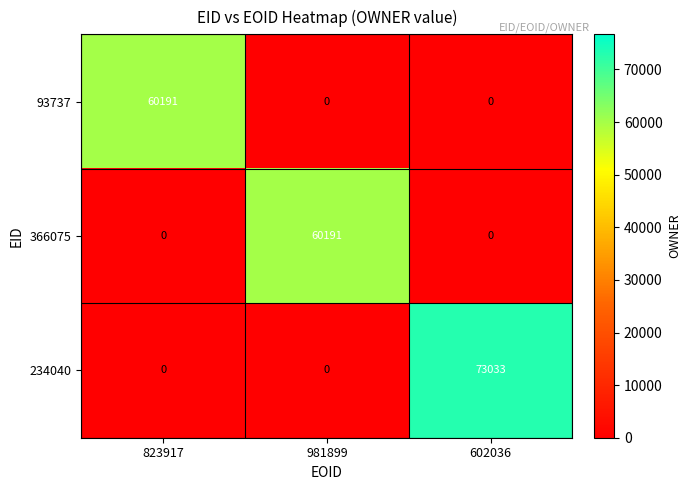

At which category is the sum across all series the highest?

602036